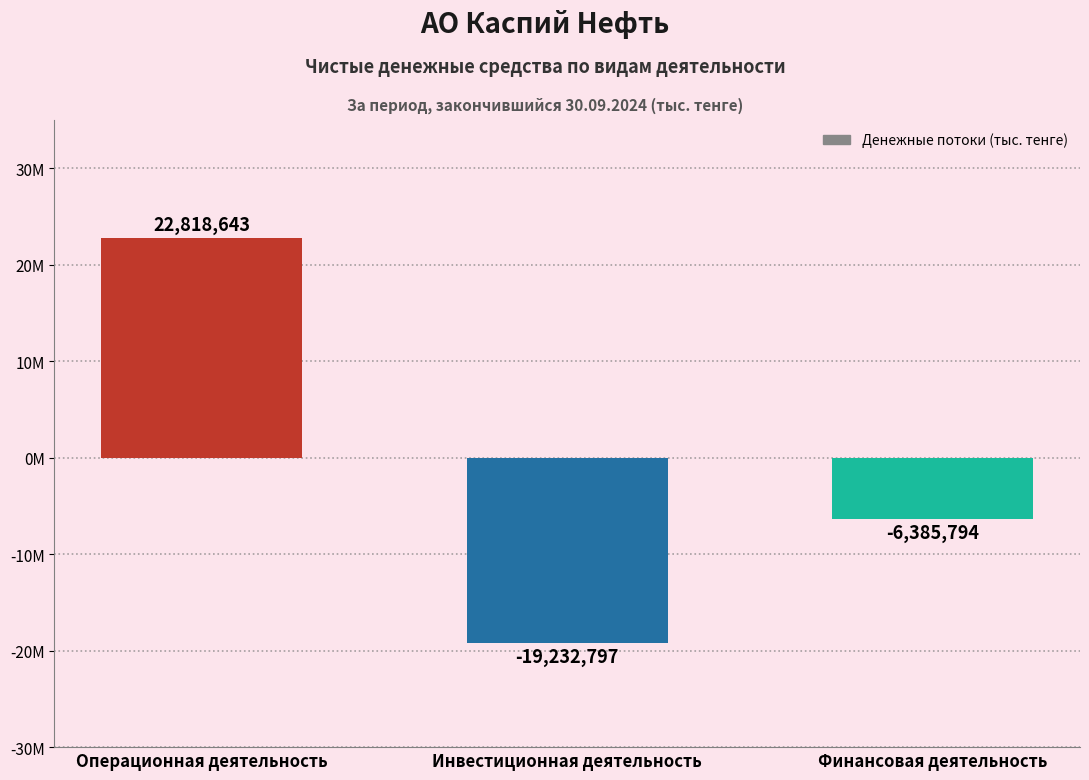

Are the bars horizontal?

No